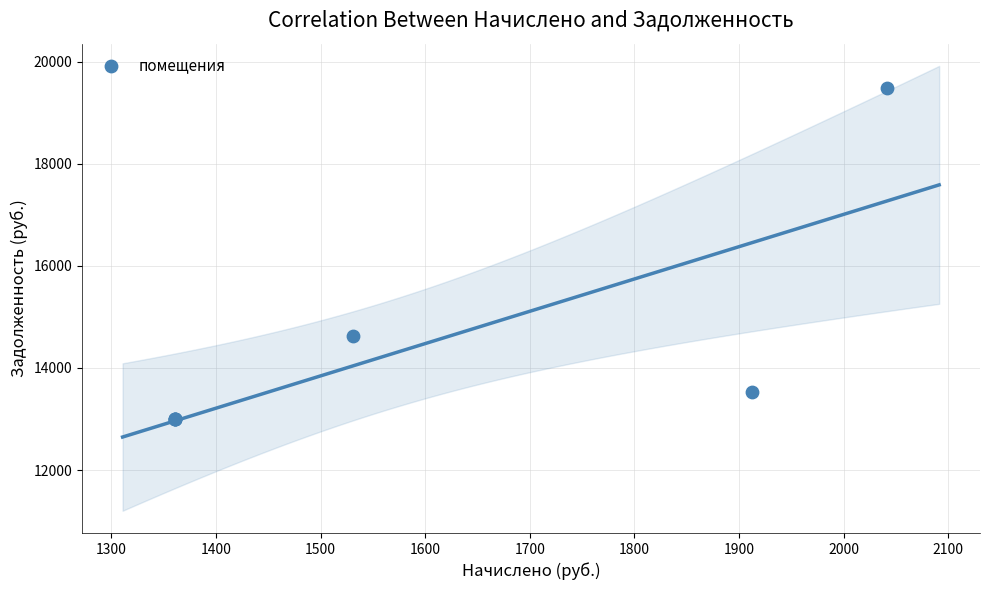

What Y value in the scatter plot is closest to 16242?

14617.8